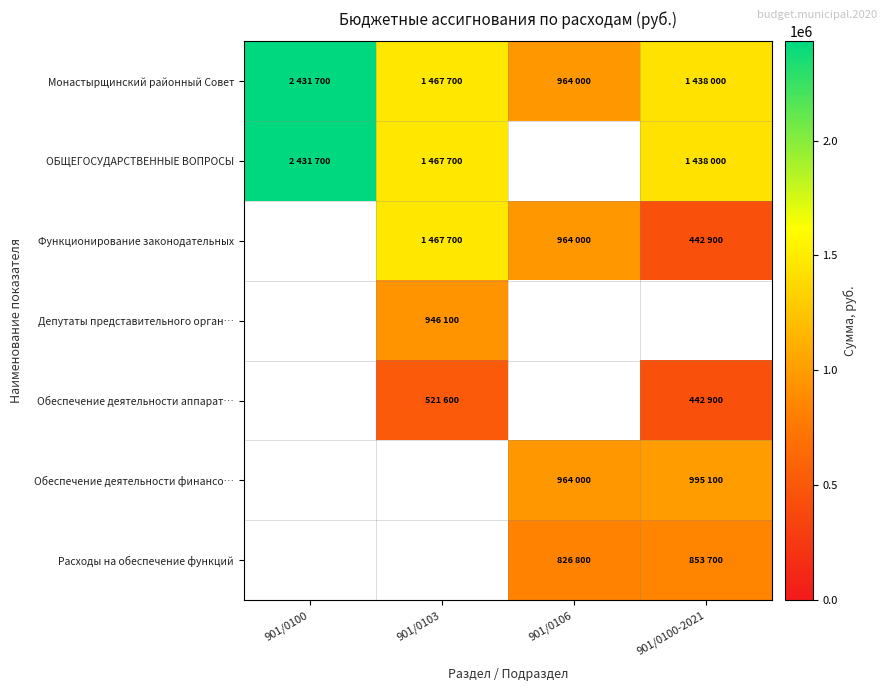

The ОБЩЕГОСУДАРСТВЕННЫЕ ВОПРОСЫ series shows 2431700.0 at 901/0100. True or false?

True